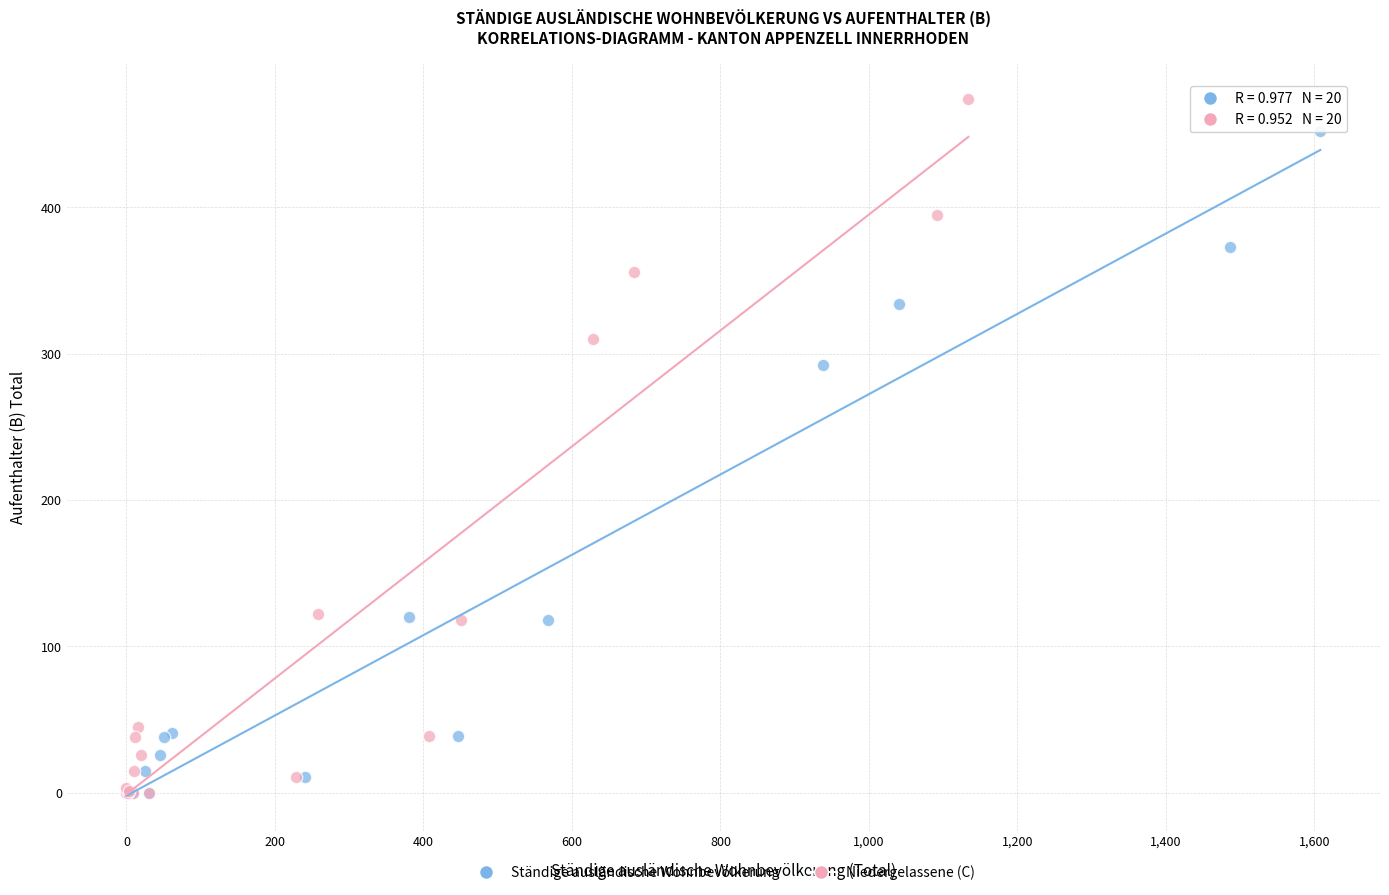

Which series has the largest Y range (max minus min)?

Niedergelassene (C)